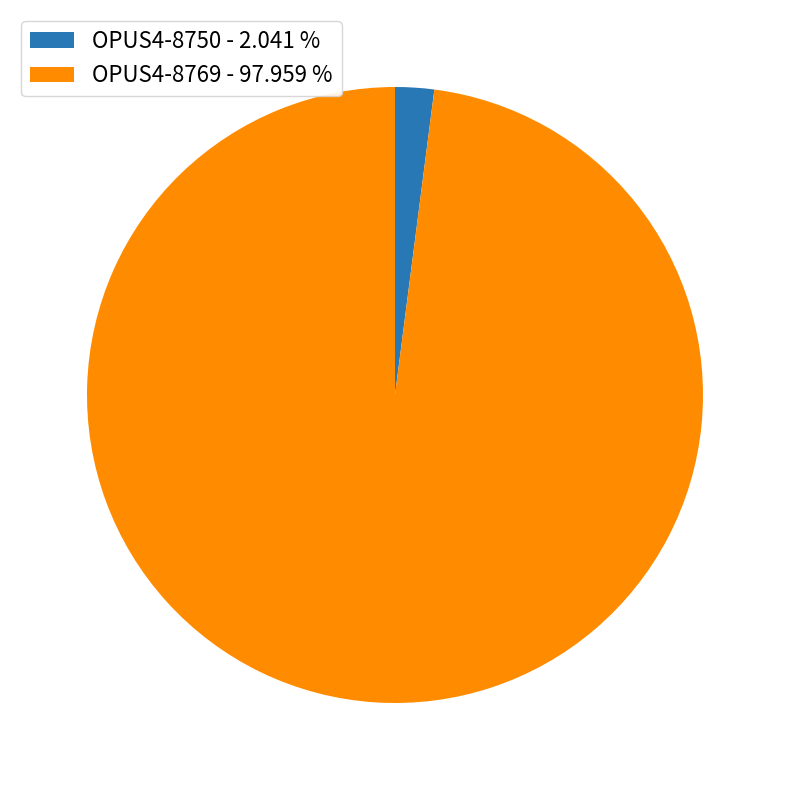

How many slices are in this pie chart?

2